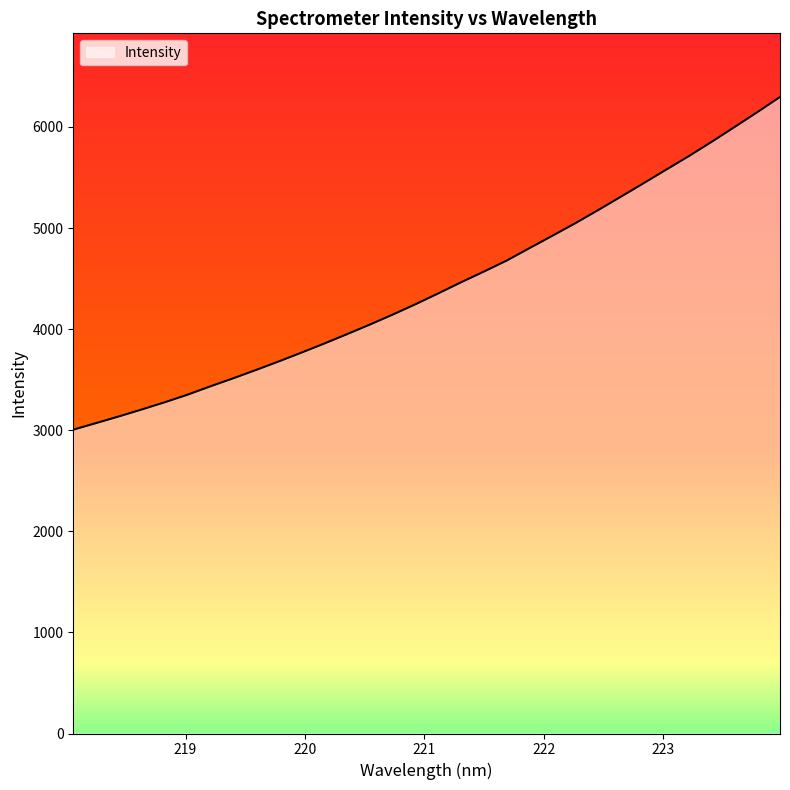

How many lines are shown in the chart?

1